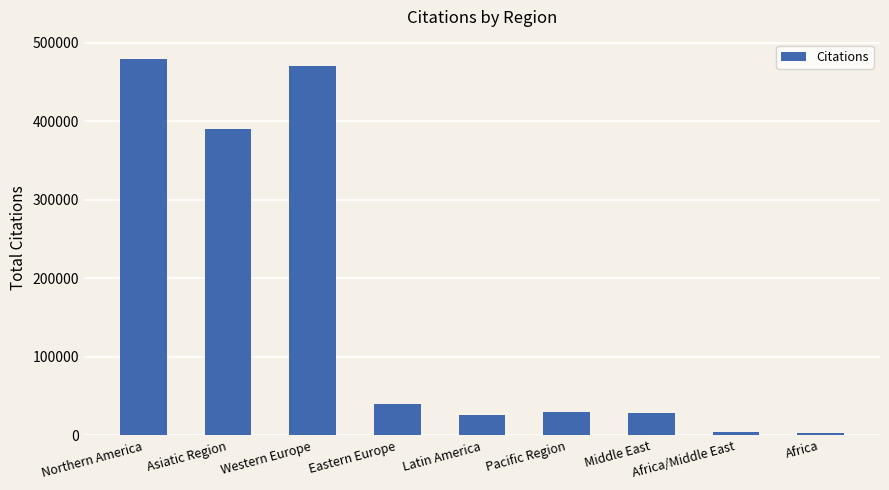

How many data points are less than 30088?

4